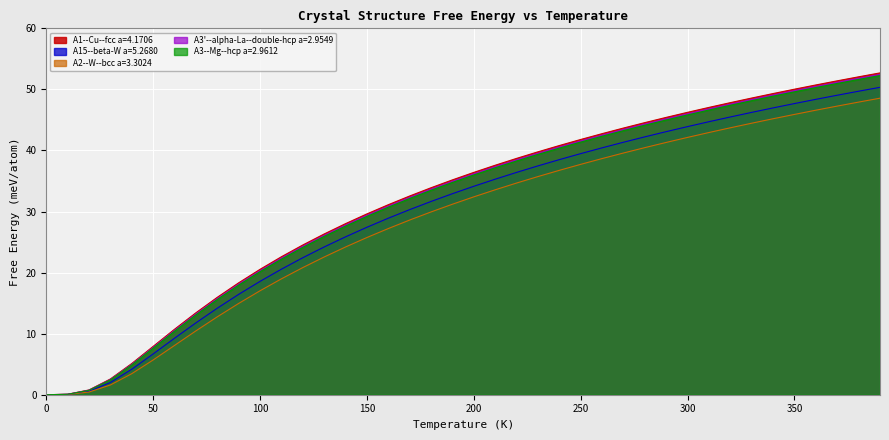

Reading left to right, transcribe all the data shown in this chart.

A1--Cu--fcc a=4.1706: 0=0.0	10=0.1	20=0.8	30=2.6	40=5.1	50=7.9	60=10.7	70=13.4	80=16.0	90=18.3	100=20.5	110=22.6	120=24.5	130=26.3	140=28.0	150=29.6	160=31.1	170=32.5	180=33.9	190=35.2	200=36.4	210=37.6	220=38.7	230=39.8	240=40.8	250=41.8	260=42.8	270=43.7	280=44.6	290=45.4	300=46.2	310=47.1	320=47.8	330=48.6	340=49.3	350=50.0	360=50.7	370=51.4	380=52.1	390=52.7
A15--beta-W a=5.2680: 0=0.0	10=0.0	20=0.6	30=2.0	40=4.2	50=6.7	60=9.3	70=11.8	80=14.2	90=16.4	100=18.6	110=20.6	120=22.4	130=24.2	140=25.9	150=27.4	160=28.9	170=30.3	180=31.7	190=32.9	200=34.1	210=35.3	220=36.4	230=37.5	240=38.5	250=39.5	260=40.4	270=41.3	280=42.2	290=43.1	300=43.9	310=44.7	320=45.5	330=46.2	340=47.0	350=47.7	360=48.4	370=49.0	380=49.7	390=50.3
A2--W--bcc a=3.3024: 0=0.0	10=0.0	20=0.4	30=1.6	40=3.4	50=5.7	60=8.1	70=10.5	80=12.8	90=15.0	100=17.0	110=19.0	120=20.8	130=22.6	140=24.2	150=25.7	160=27.2	170=28.6	180=29.9	190=31.2	200=32.4	210=33.6	220=34.7	230=35.7	240=36.7	250=37.7	260=38.7	270=39.6	280=40.5	290=41.3	300=42.1	310=42.9	320=43.7	330=44.5	340=45.2	350=45.9	360=46.6	370=47.3	380=47.9	390=48.6
A3'--alpha-La--double-hcp a=2.9549: 0=0.0	10=0.1	20=0.7	30=2.5	40=5.0	50=7.8	60=10.5	70=13.2	80=15.7	90=18.1	100=20.3	110=22.4	120=24.3	130=26.1	140=27.8	150=29.4	160=30.9	170=32.3	180=33.7	190=34.9	200=36.2	210=37.3	220=38.5	230=39.5	240=40.6	250=41.6	260=42.5	270=43.4	280=44.3	290=45.2	300=46.0	310=46.8	320=47.6	330=48.3	340=49.1	350=49.8	360=50.5	370=51.2	380=51.8	390=52.5
A3--Mg--hcp a=2.9612: 0=0.0	10=0.1	20=0.7	30=2.4	40=4.9	50=7.6	60=10.4	70=13.1	80=15.6	90=18.0	100=20.2	110=22.2	120=24.1	130=25.9	140=27.6	150=29.2	160=30.7	170=32.1	180=33.5	190=34.8	200=36.0	210=37.2	220=38.3	230=39.4	240=40.4	250=41.4	260=42.3	270=43.2	280=44.1	290=45.0	300=45.8	310=46.6	320=47.4	330=48.2	340=48.9	350=49.6	360=50.3	370=51.0	380=51.6	390=52.3